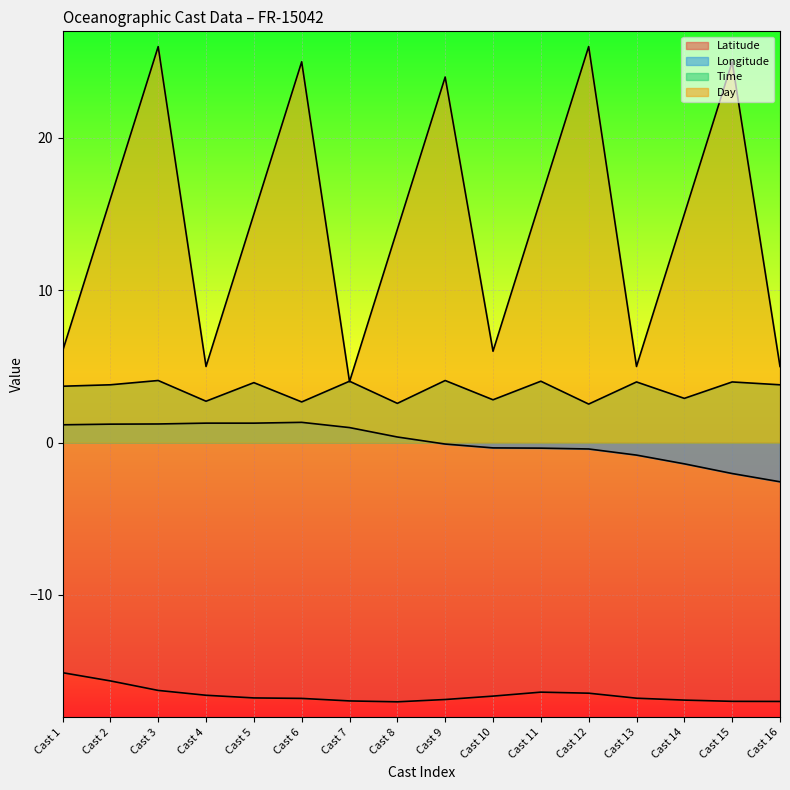

Is the value of Day at Cast 14 greater than the value of Longitude at Cast 10?

Yes